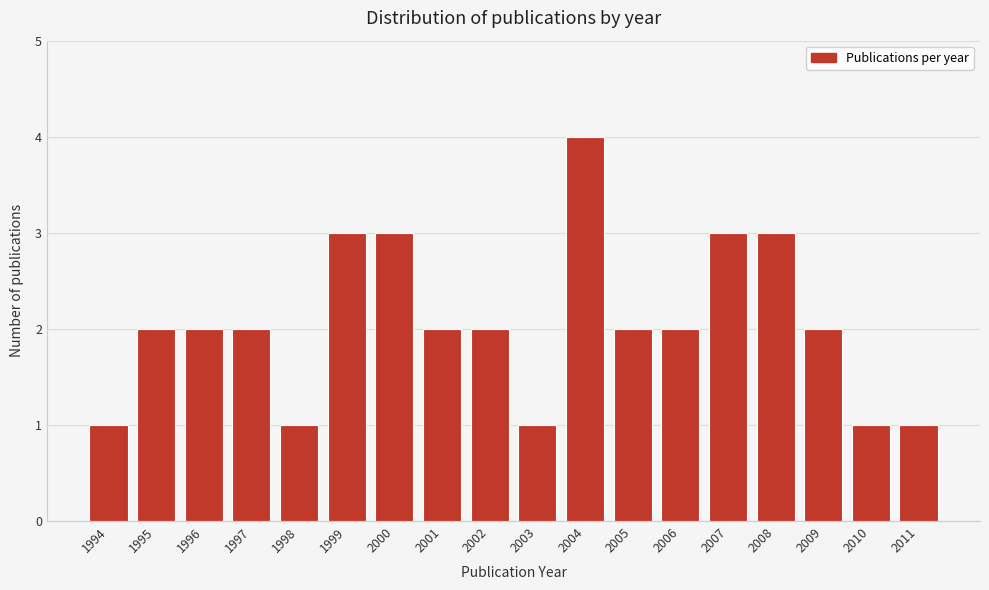

Reading left to right, list all the values displayed in this chart.

1	2	2	2	1	3	3	2	2	1	4	2	2	3	3	2	1	1